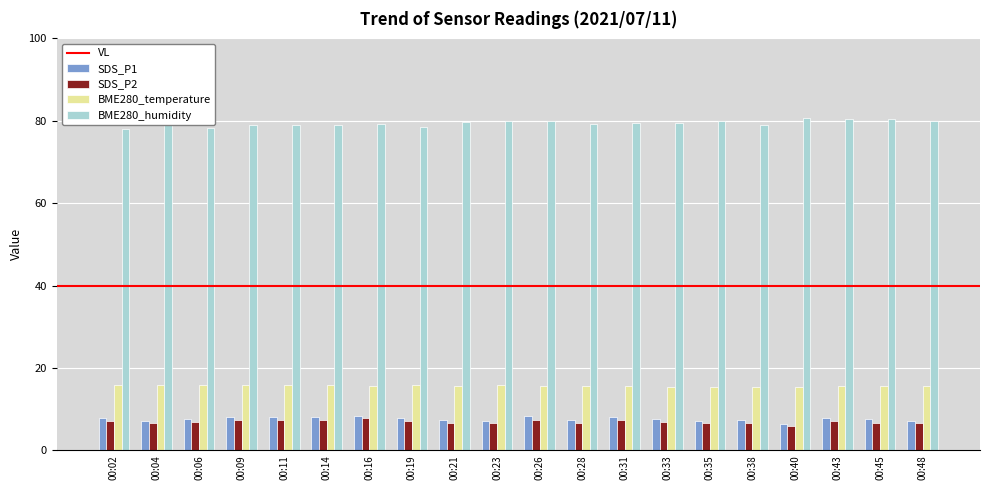

The value of BME280_humidity at 00:26 is 79.9. True or false?

True